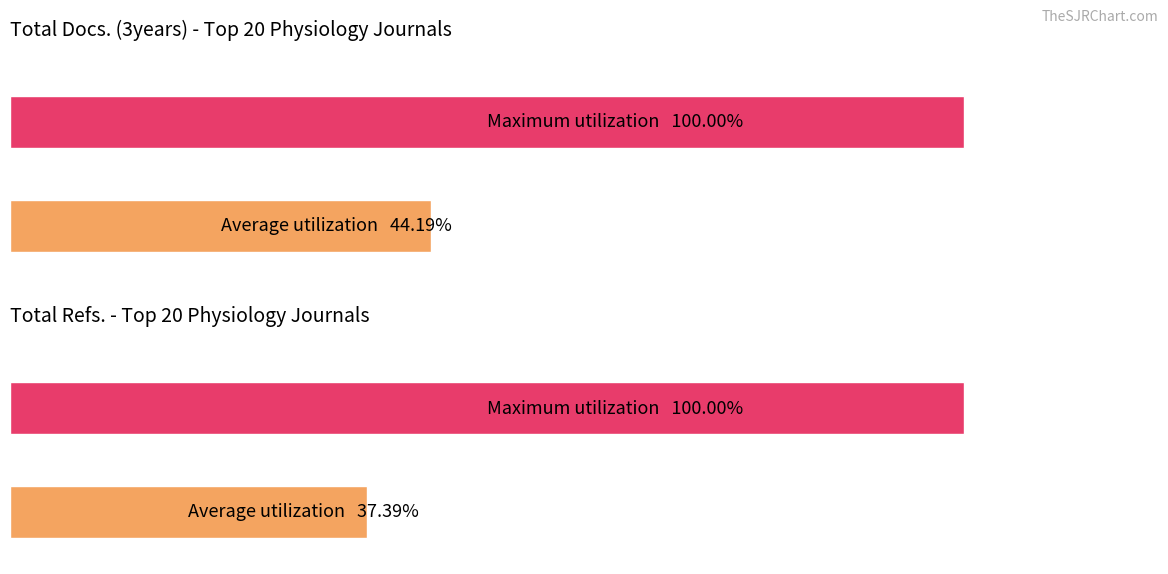

Are the bars grouped side by side (vs. stacked)?

Yes